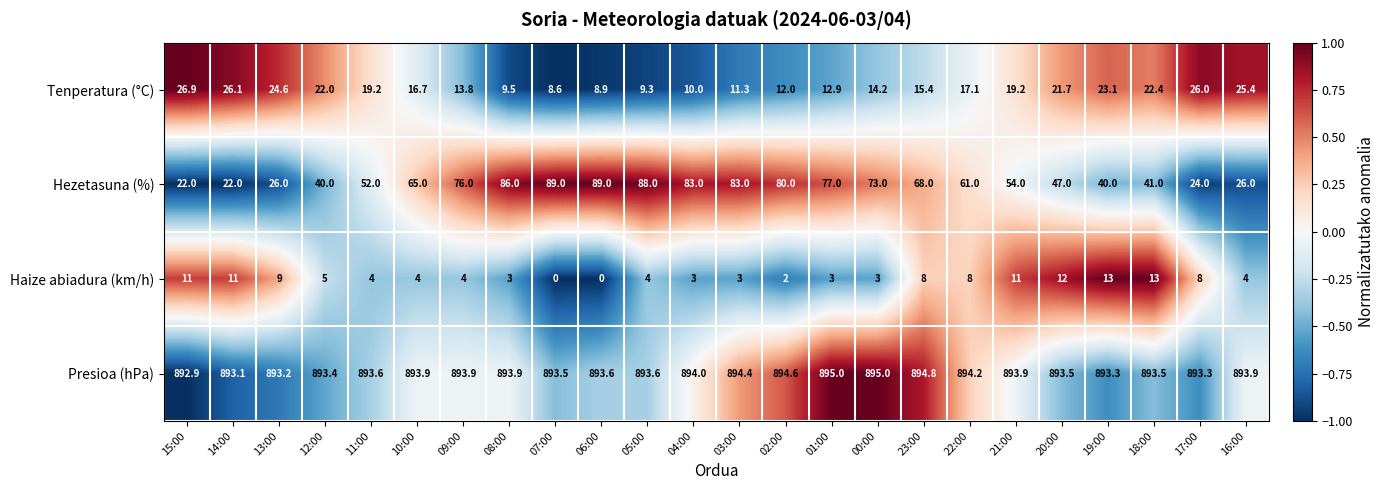

What is the sum of all Tenperatura (°C) values?

416.3